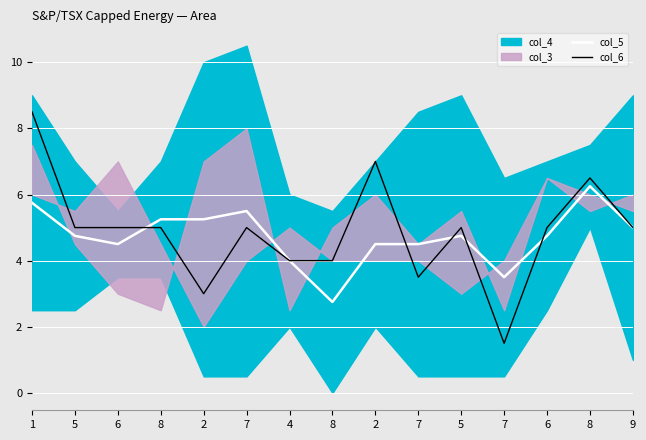

True or false: col_6 has a value of 7.1 at 6.

False